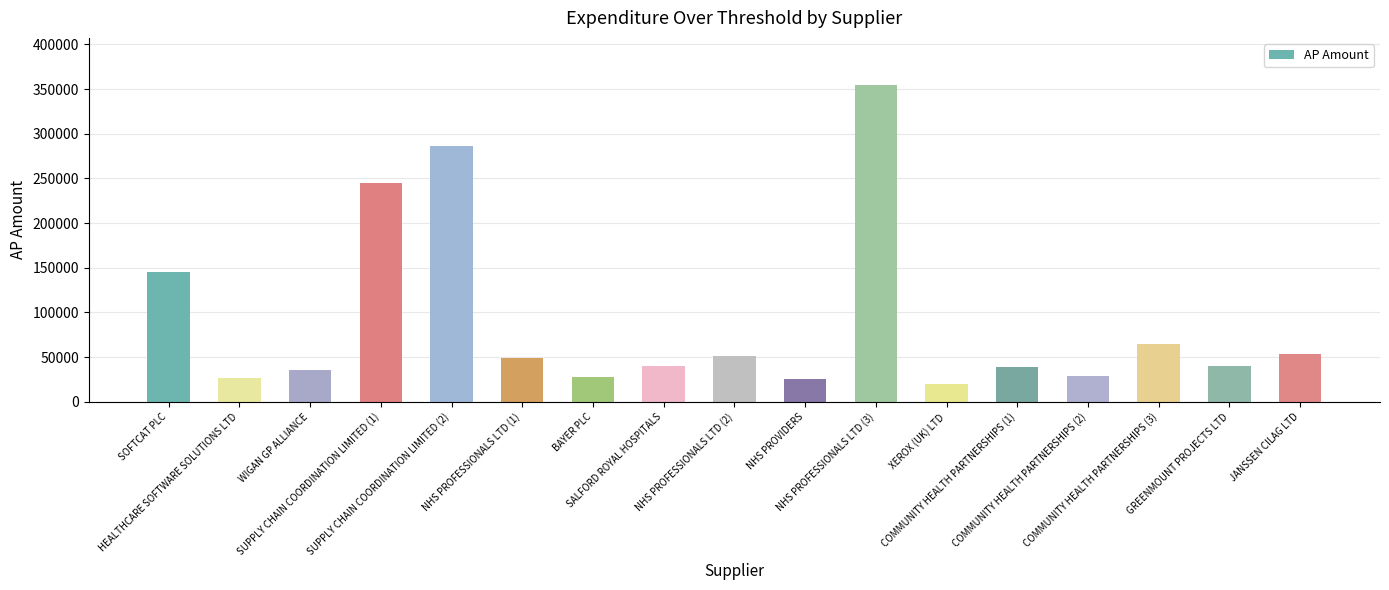

What is the difference between the second highest and second lowest values?

260267.1